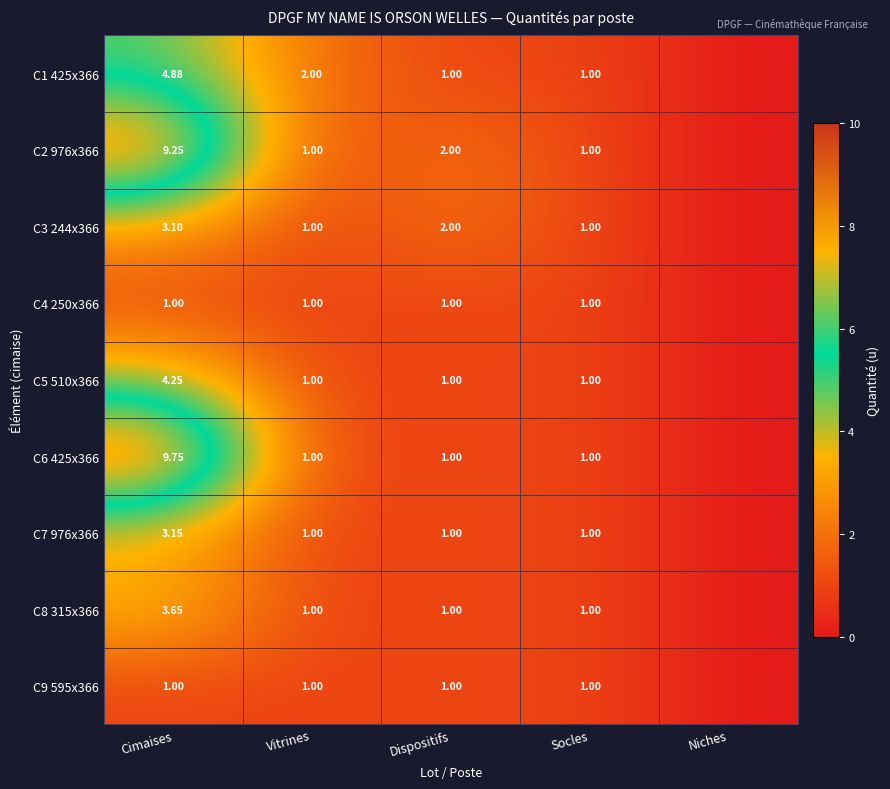

Count the C8 315x366 values in the range 1 to 2.

3